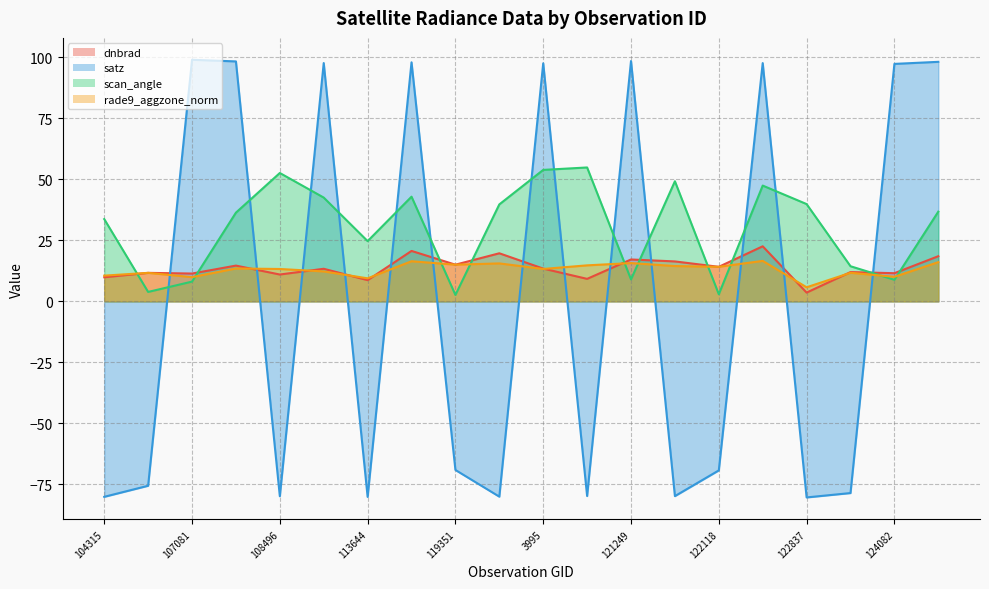

At which label does rade9_aggzone_norm reach its peak?

122463